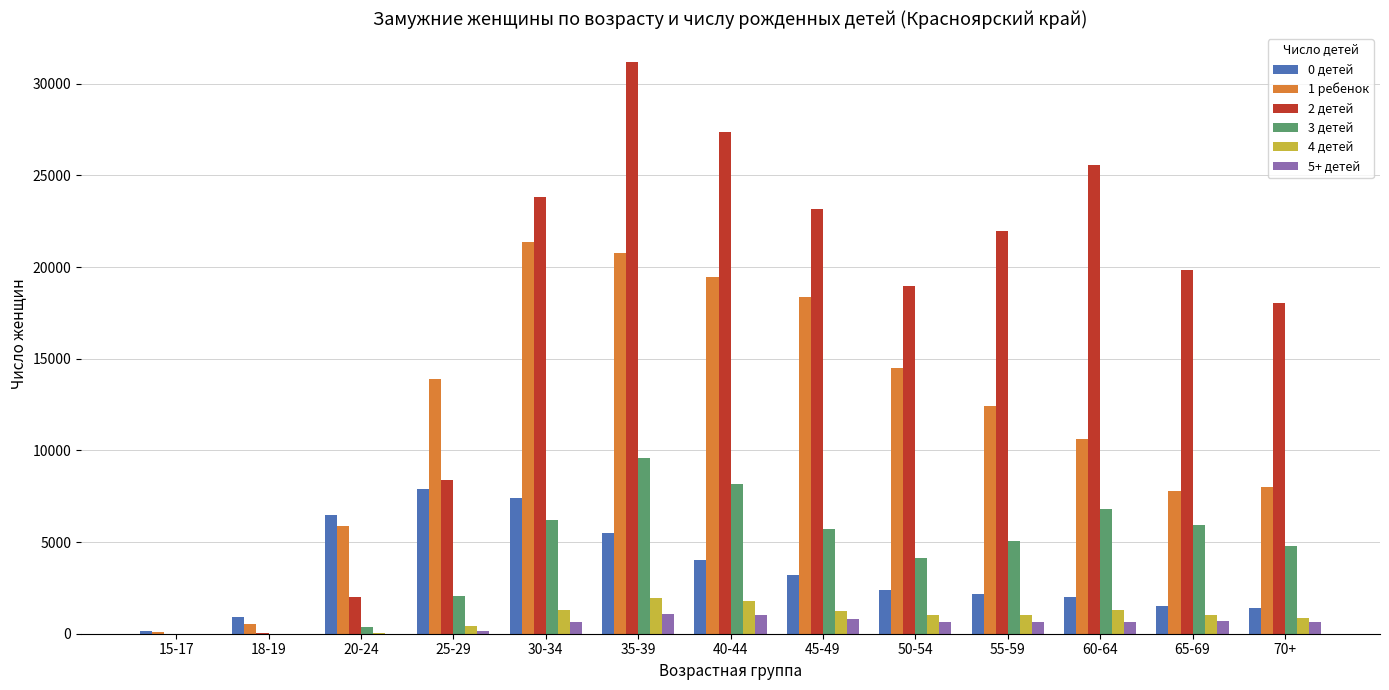

What is the maximum value shown in the chart?

31204